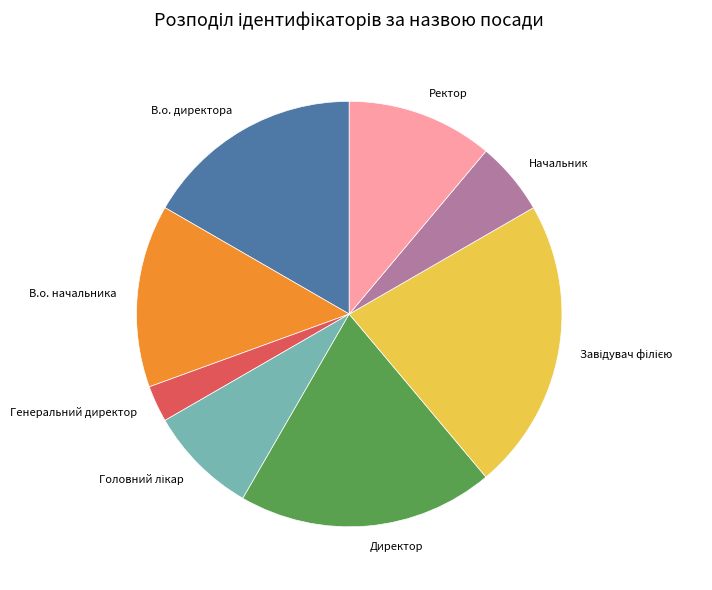

Combined, do Директор and Начальник account for over 50%?

No